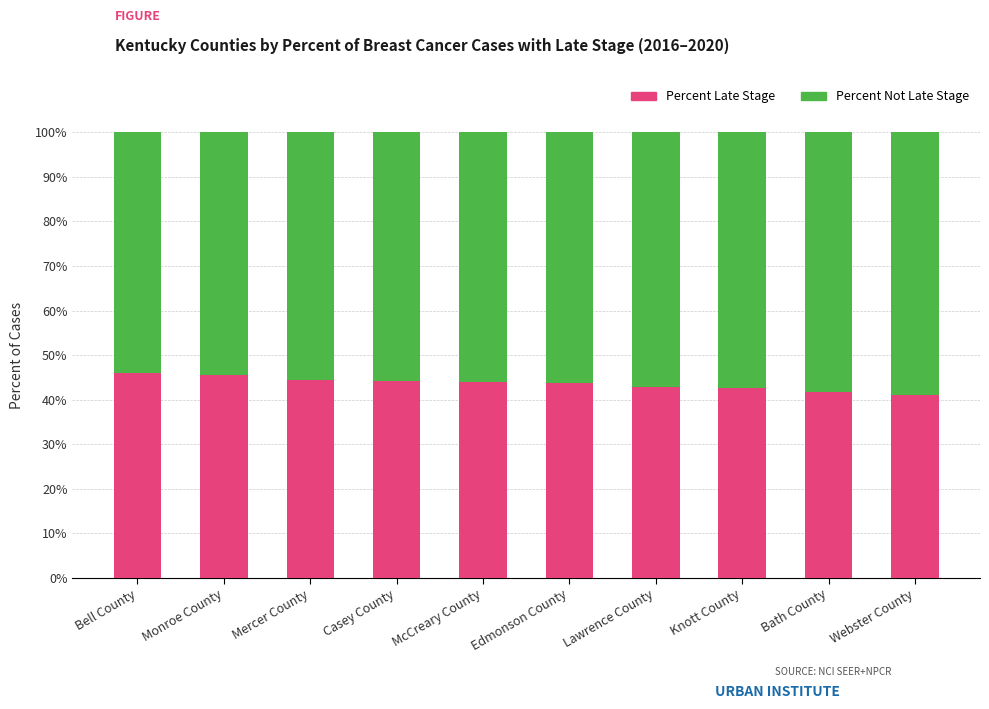

What is the maximum value for Percent Late Stage?

46.0